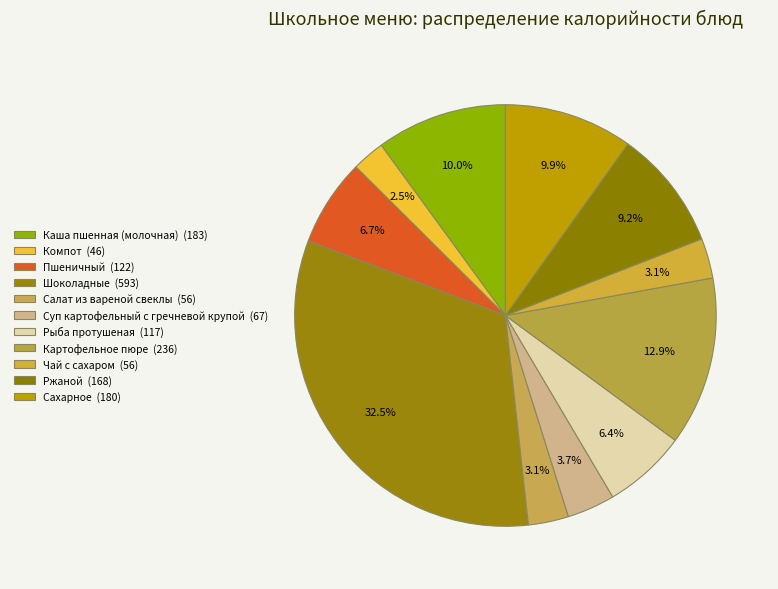

How many slices are in this pie chart?

11